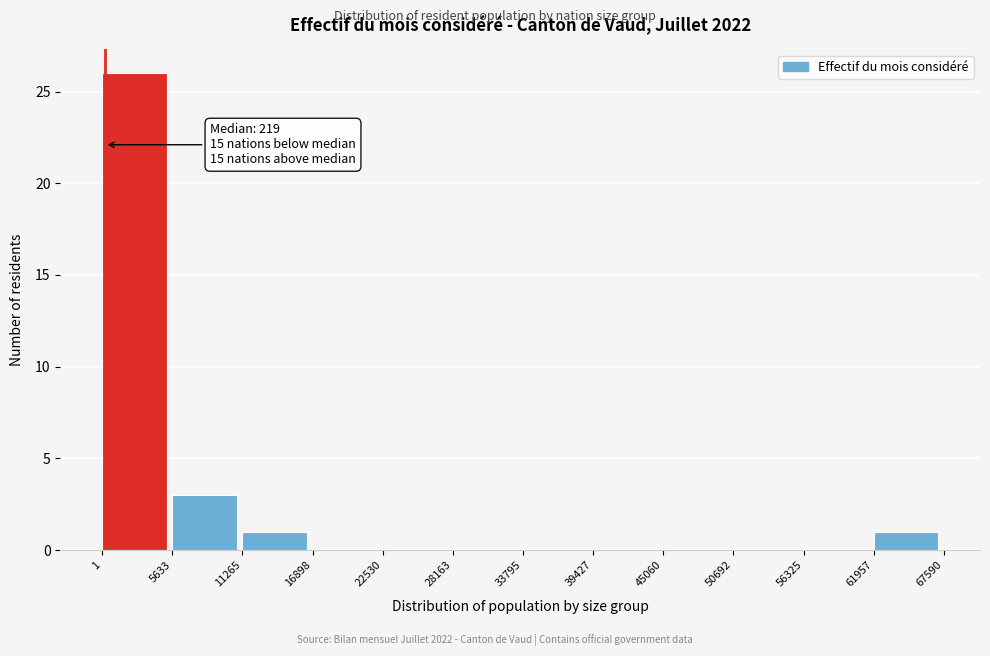

Which range on the x-axis has the tallest bar?

1 to 5633